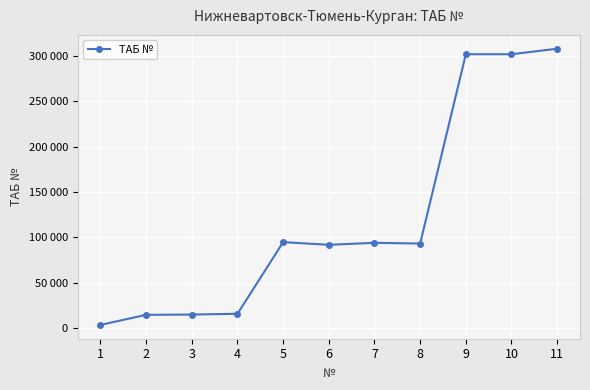

Reading left to right, what are all the values shown in this chart?

1=3687	2=14819	3=15099	4=15948	5=94917	6=91927	7=94130	8=93329	9=301887	10=301888	11=308015